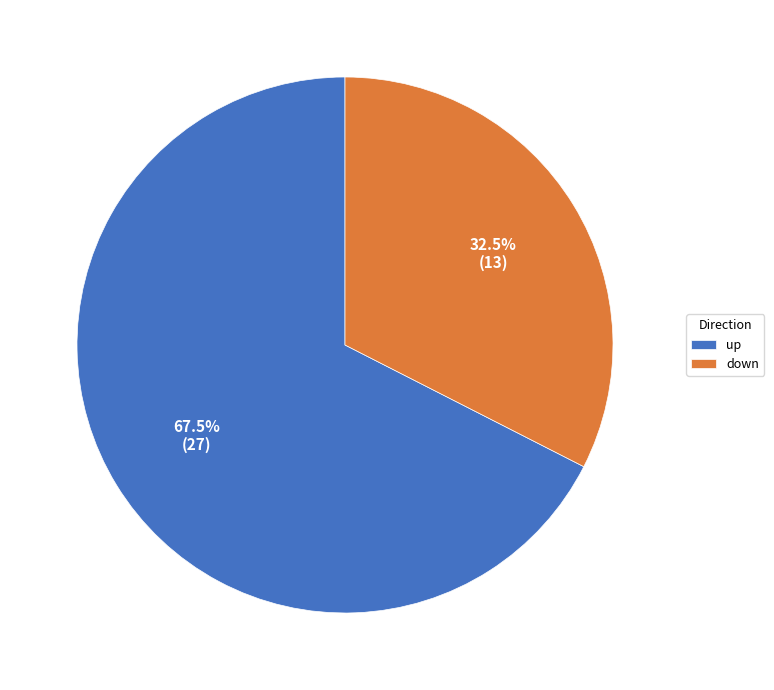

What is the largest slice in the pie chart?

up